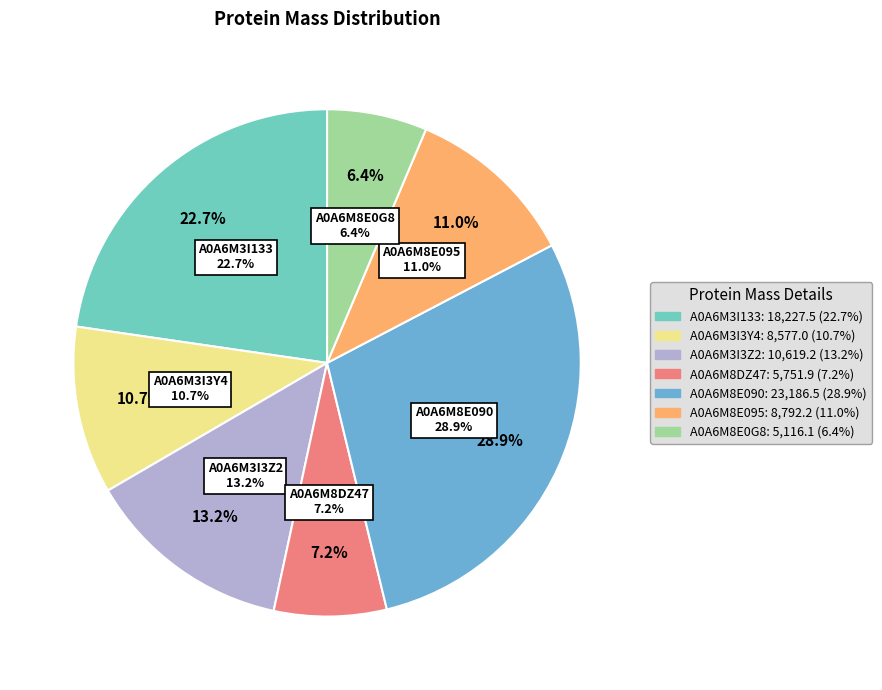

Is there any slice that represents more than half of the pie?

No